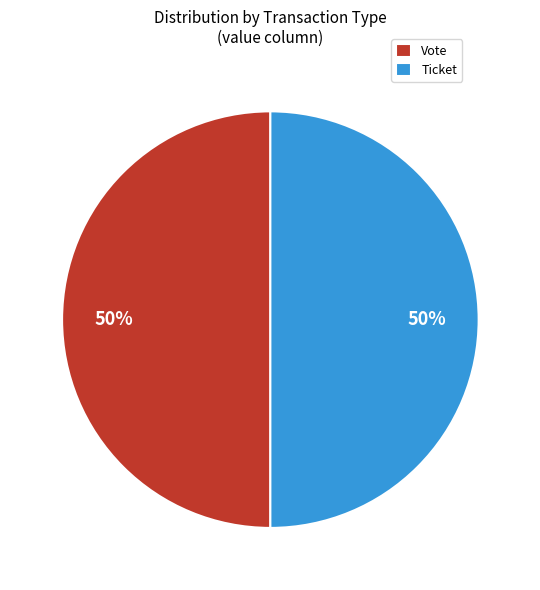

Count the number of slices in the pie.

2